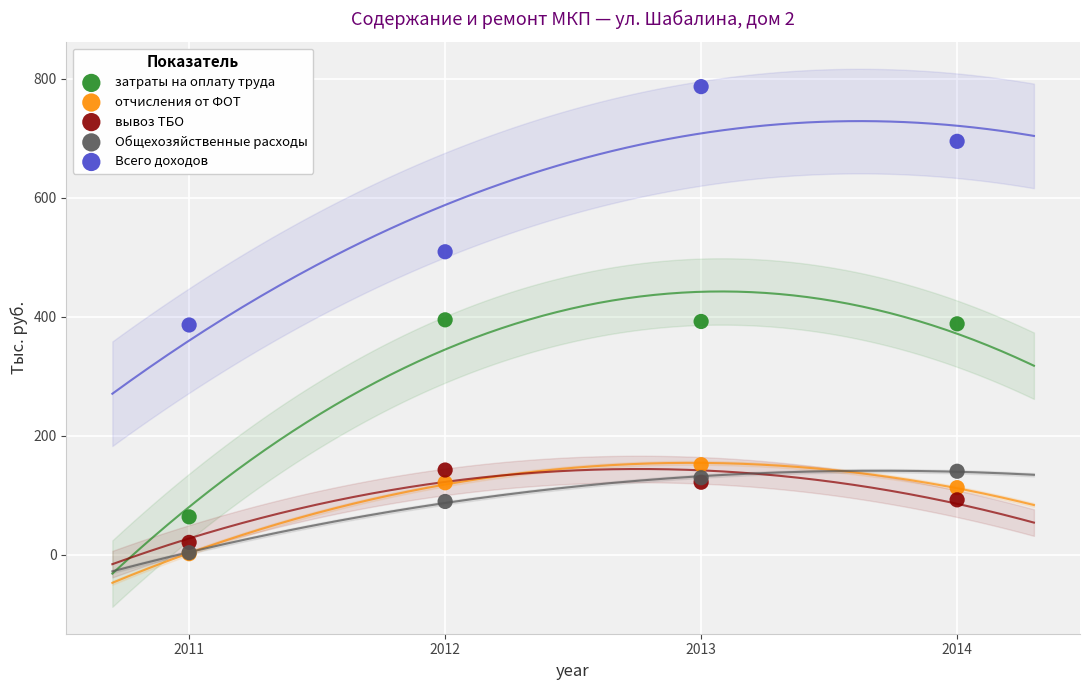

In the Всего доходов series, what Y value is closest to 586?

508.9